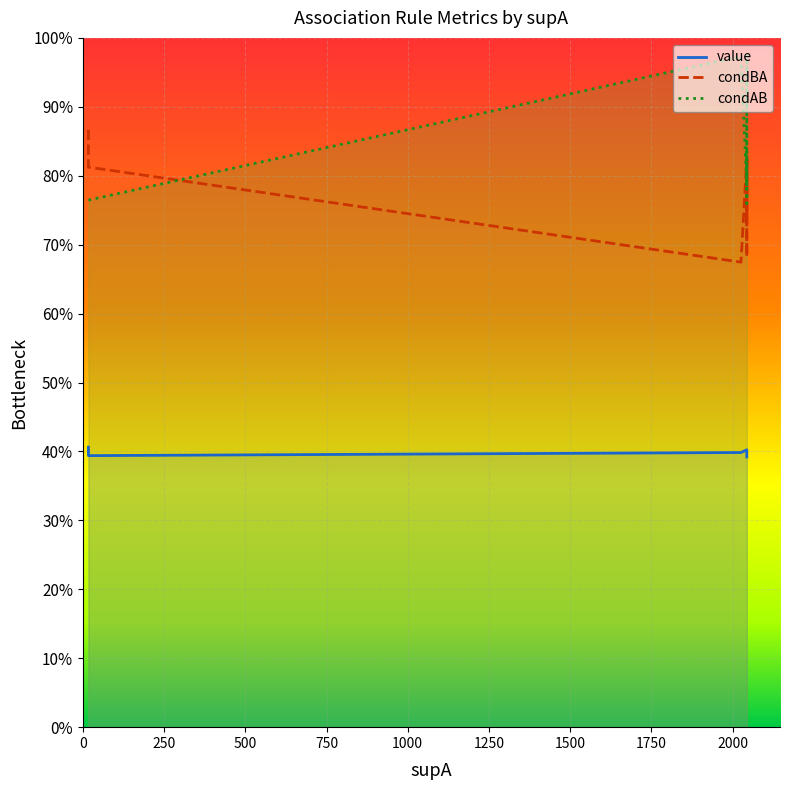

What is the greatest value displayed?

1.0